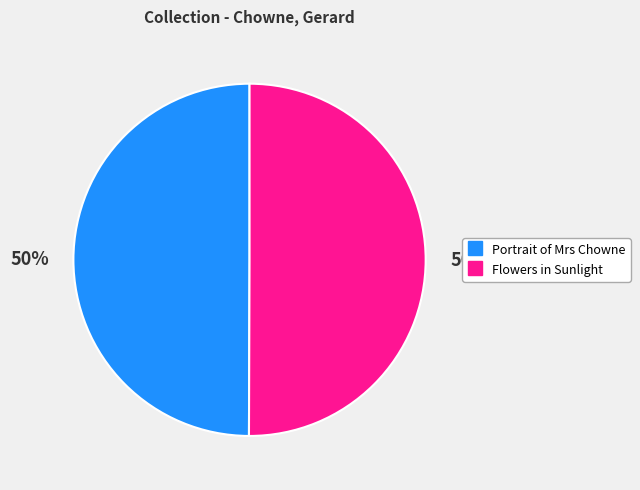

What is the ratio of the value at Portrait of Mrs Chowne to the value at Flowers in Sunlight?

1.0